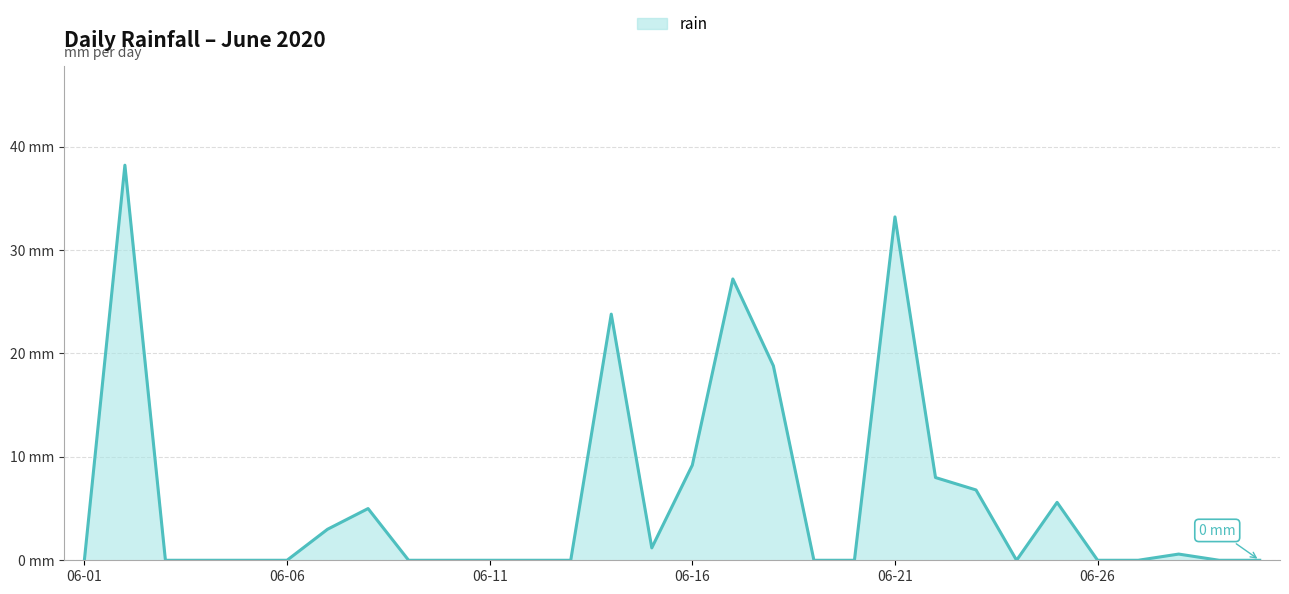

What is the difference between the maximum and minimum values?

38.2